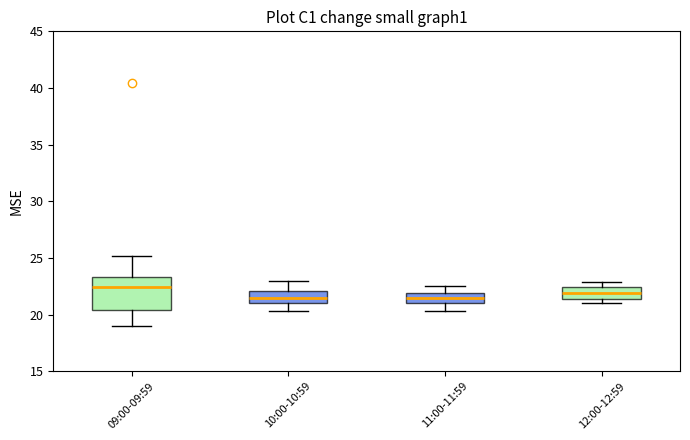

Reading left to right, transcribe this box plot: for each box, give where its median line is, the range the box spans, and where its two whiskers end, as read against the y-axis. The values are not printed on the chart, so give them approximately, as read against the axis.

09:00-09:59: median 22.5, box 20.5 to 23.5, whiskers 19.0 to 25.0
10:00-10:59: median 21.5, box 21.0 to 22.0, whiskers 20.5 to 23.0
11:00-11:59: median 21.5, box 21.0 to 22.0, whiskers 20.5 to 22.5
12:00-12:59: median 22.0, box 21.5 to 22.5, whiskers 21.0 to 23.0